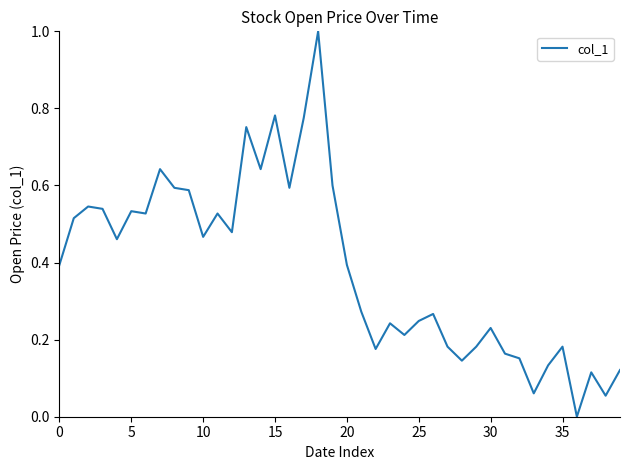

What is the difference between the maximum and minimum values?

1.0